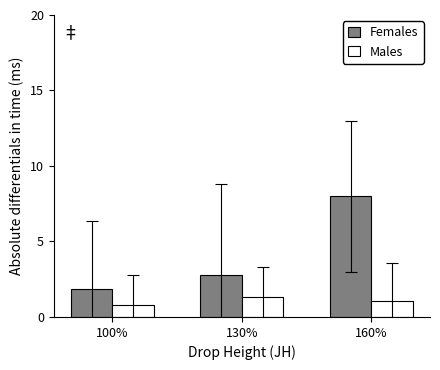

At which category is the sum across all series the highest?

160%